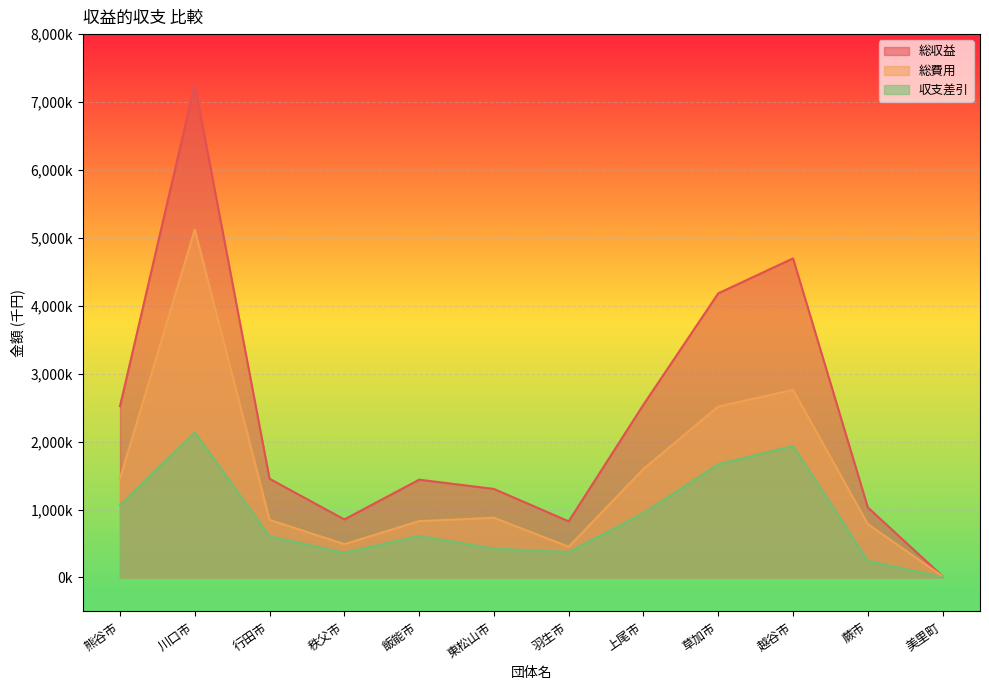

What is the difference between the maximum and minimum values in the 総収益 series?

7241347